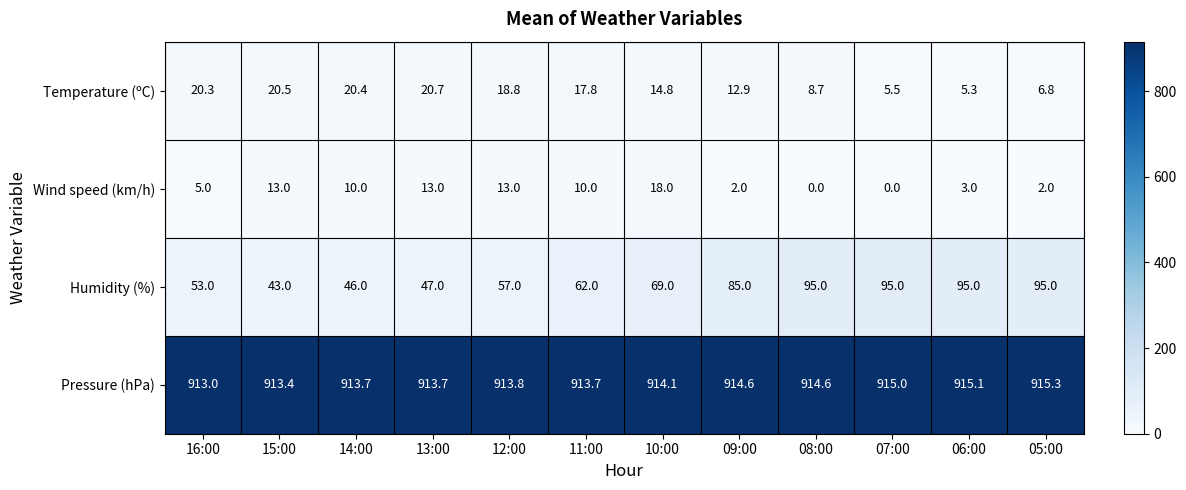

What is the average value of the Pressure (hPa) series?

914.2